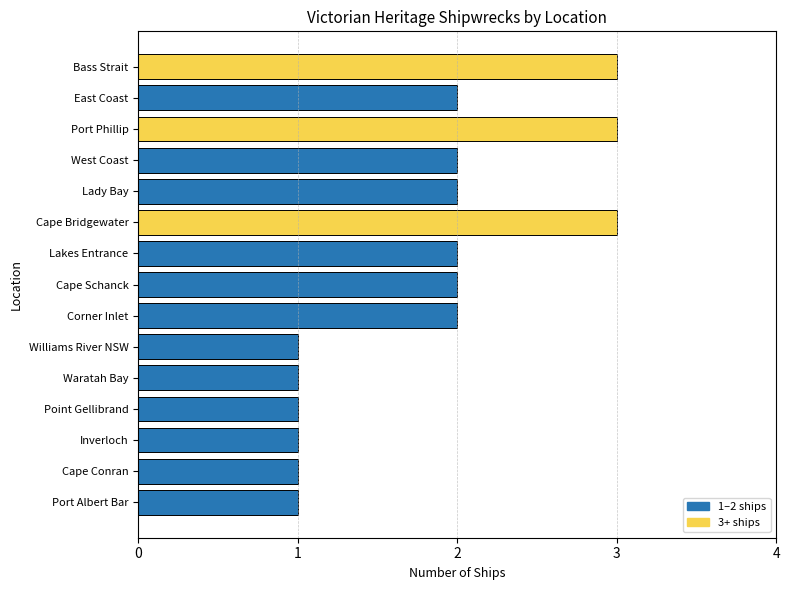

Are the bars grouped side by side (vs. stacked)?

No